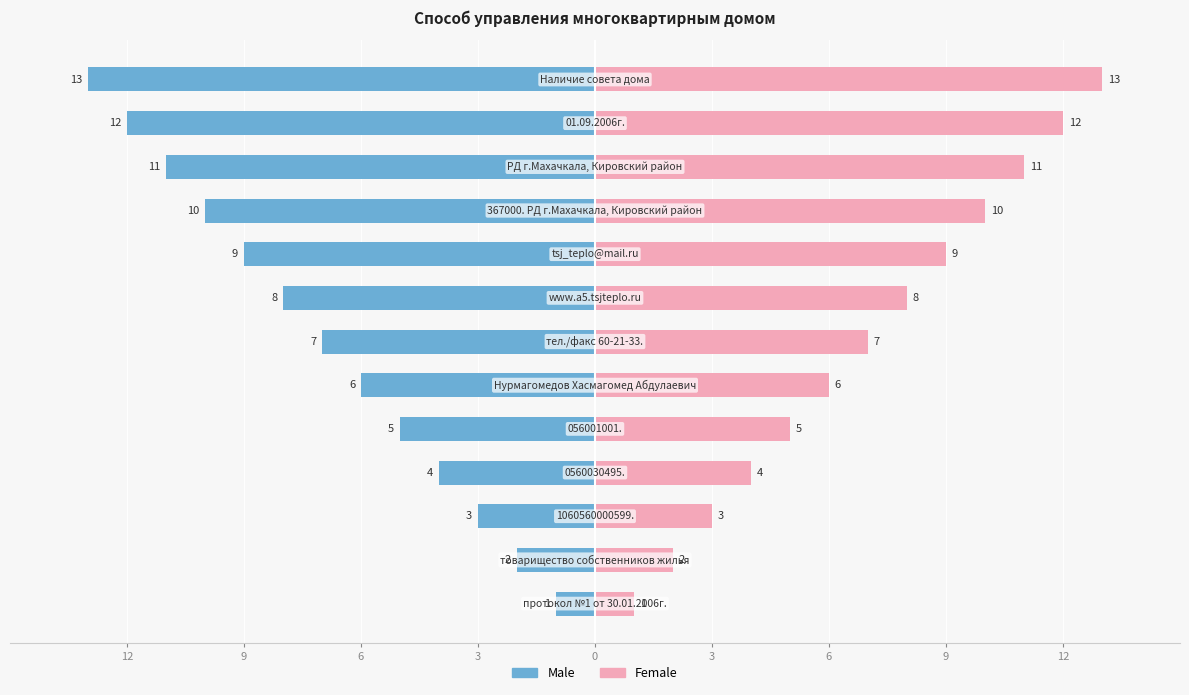

What is the sum of all Female values?

91